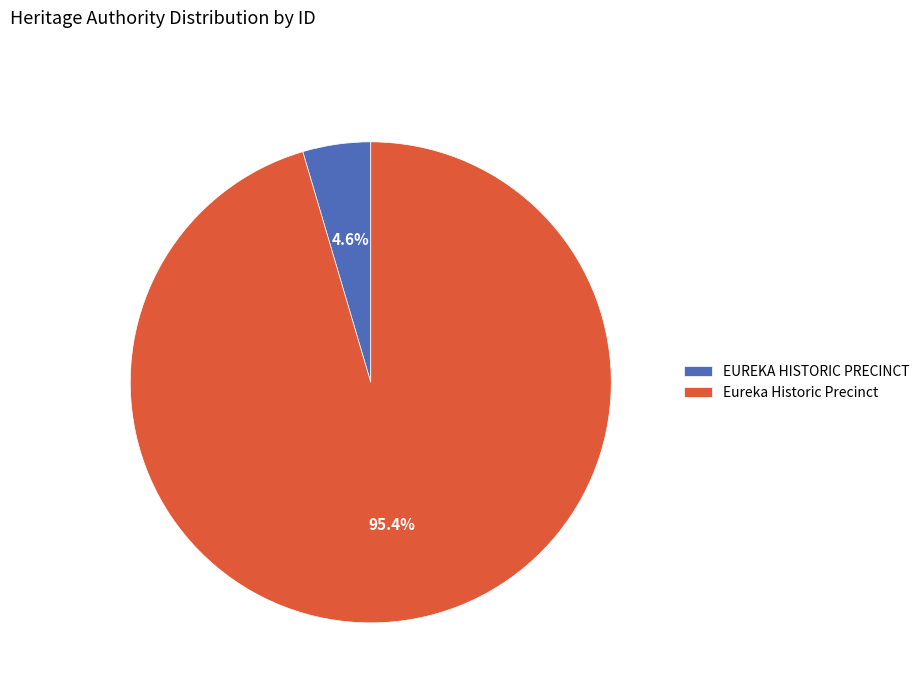

To the nearest percent, what is the difference between the largest and smallest slice percentages?

91%